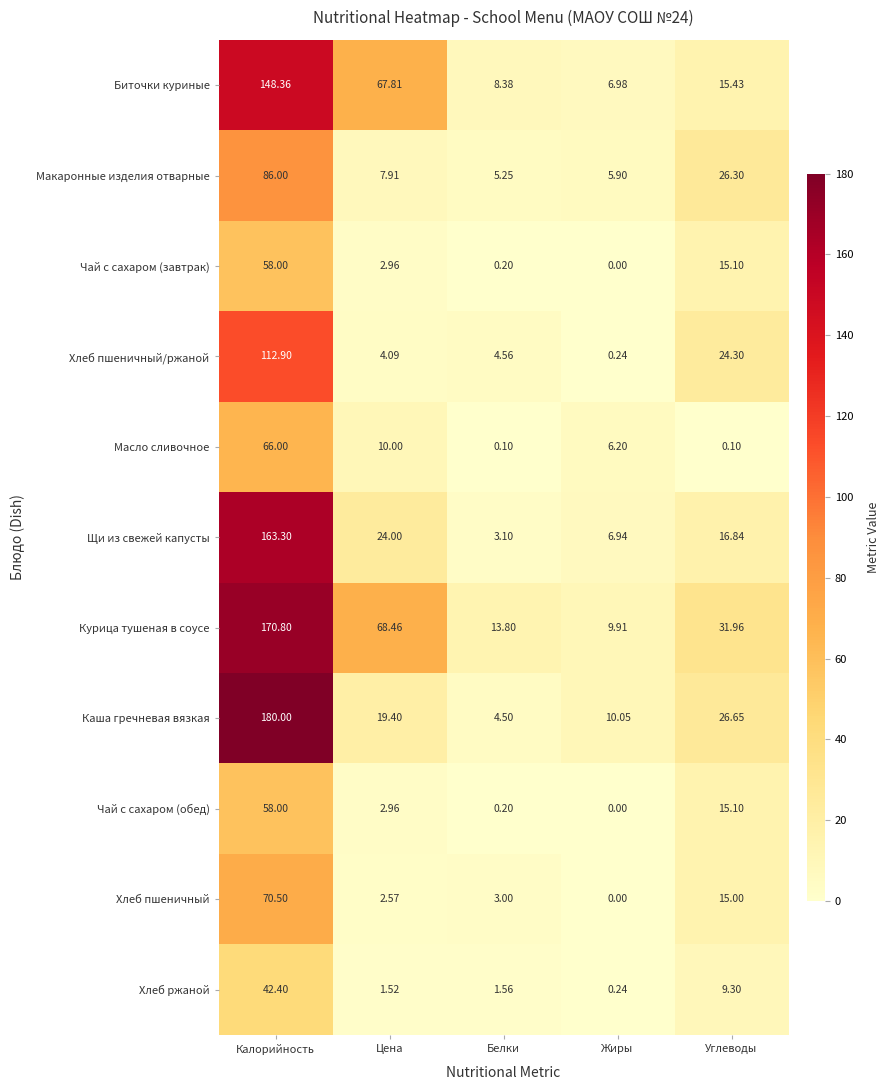

At which label is Хлеб ржаной closest to 21?

Углеводы